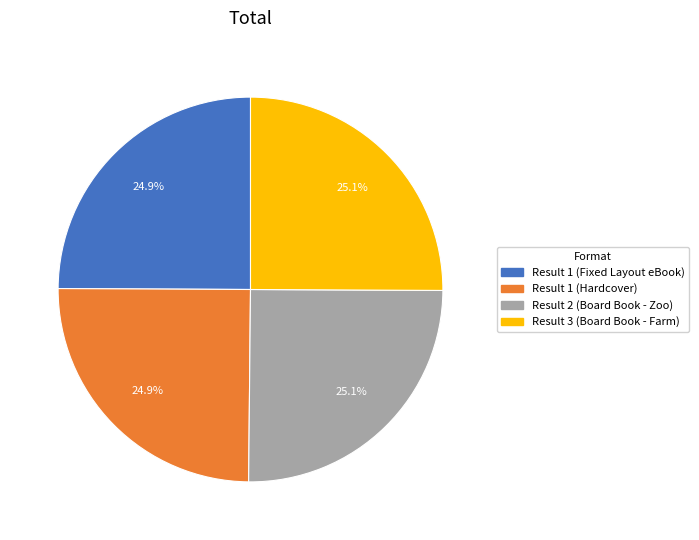

How much of the chart is everything except Result 1 (Fixed Layout eBook)?

75.1%